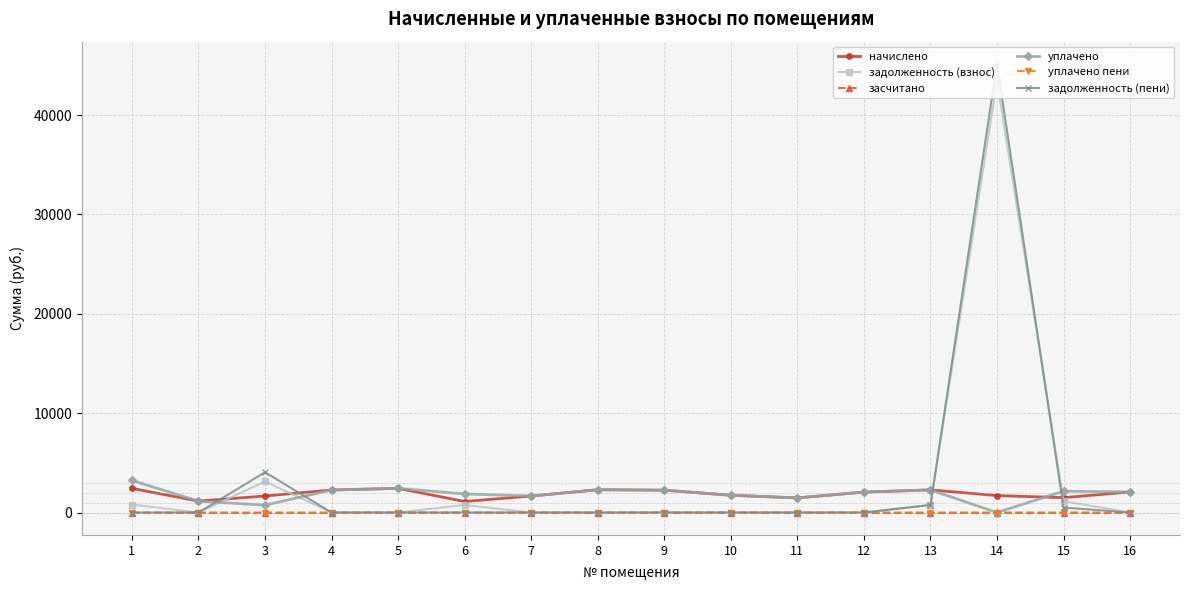

Does the chart have visible grid lines?

Yes